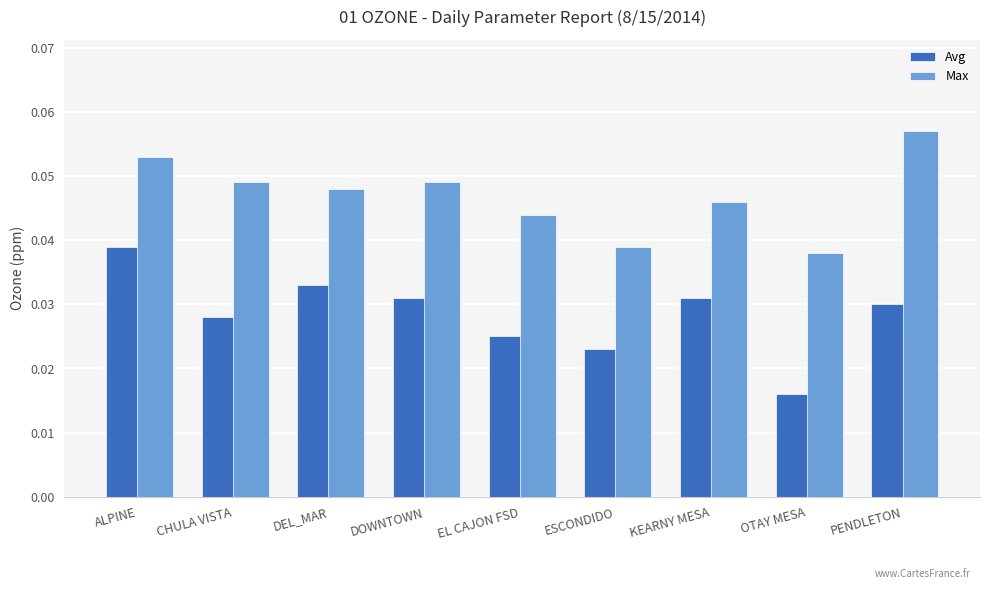

At how many categories does at least one series exceed 0?

9